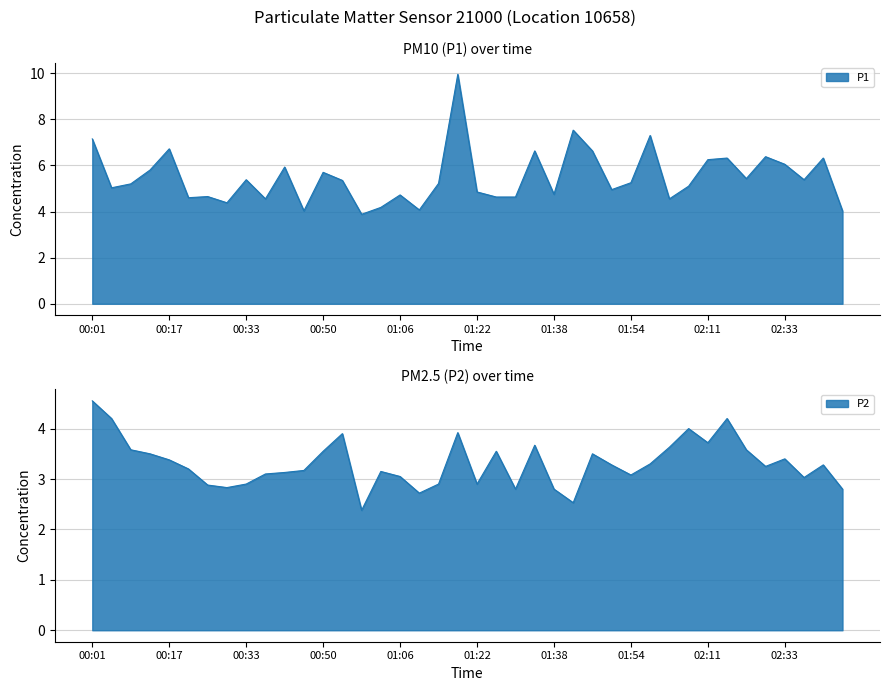

True or false: P1 and P2 cross at least once.

False